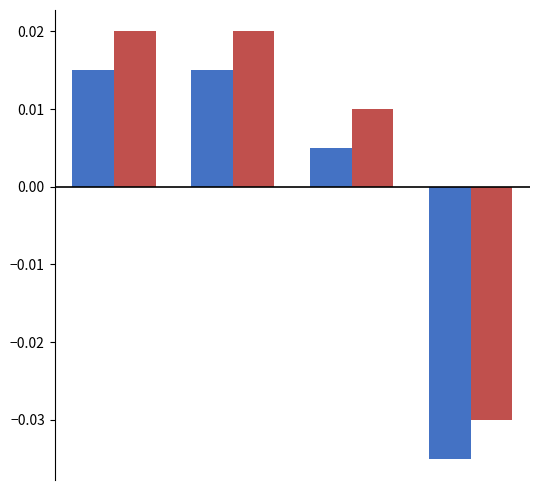

Count the number of data series in this chart.

2